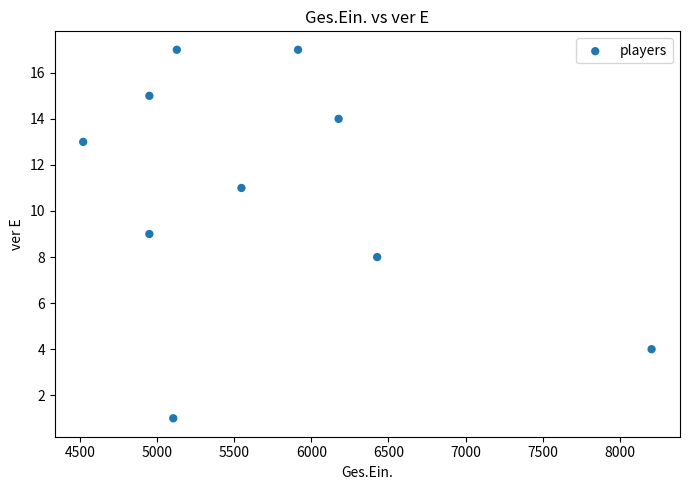

What is the range of X values (max minus min)?

3685